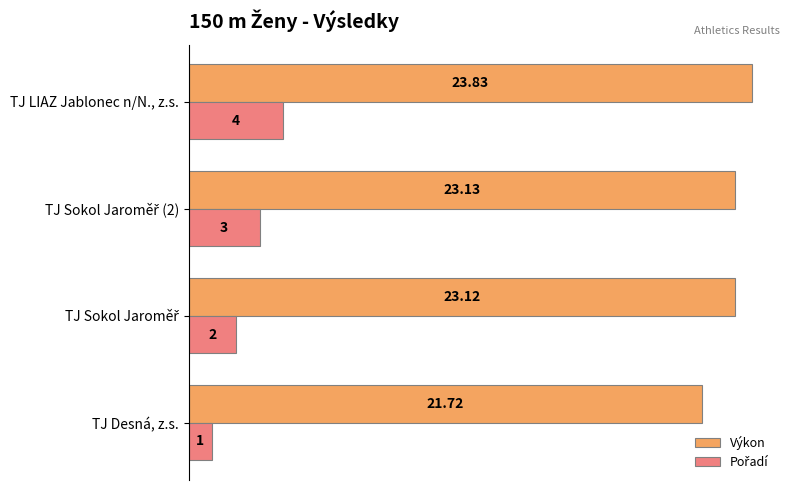

Which series has the largest total across all categories?

Výkon